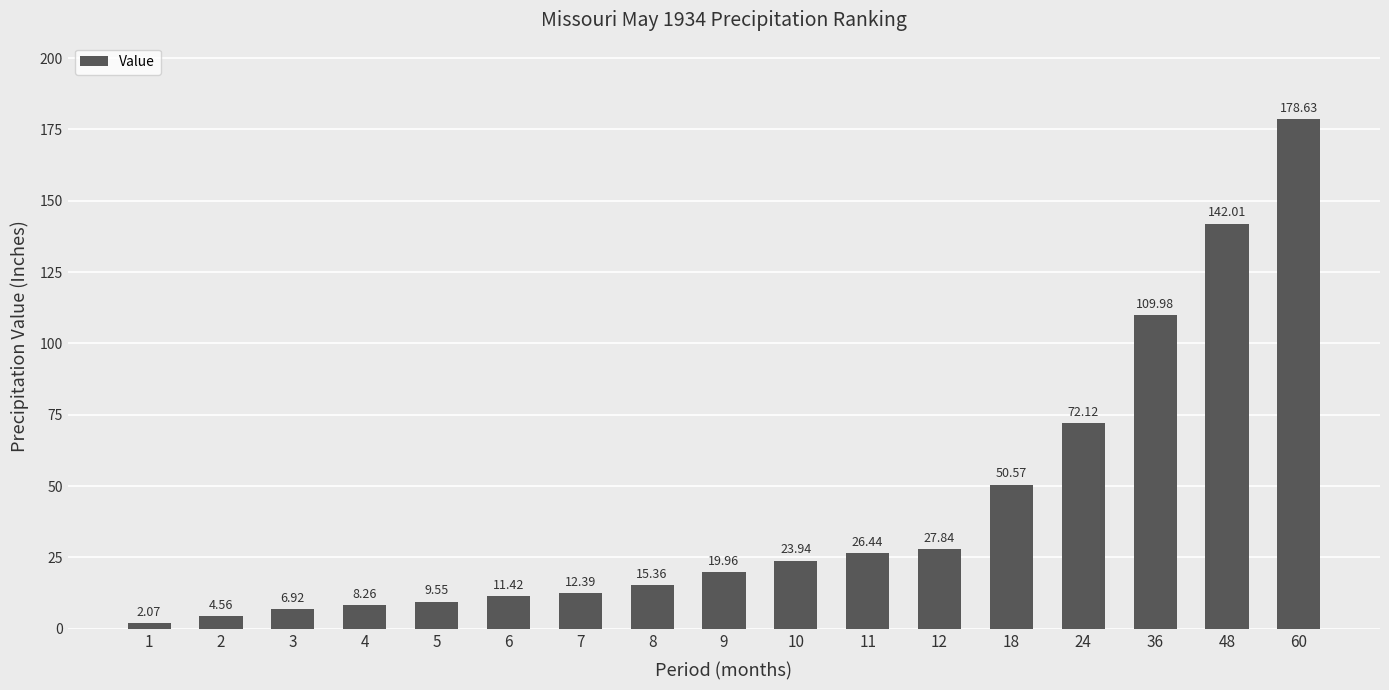

What is the value of the 8th bar from the left?

15.4